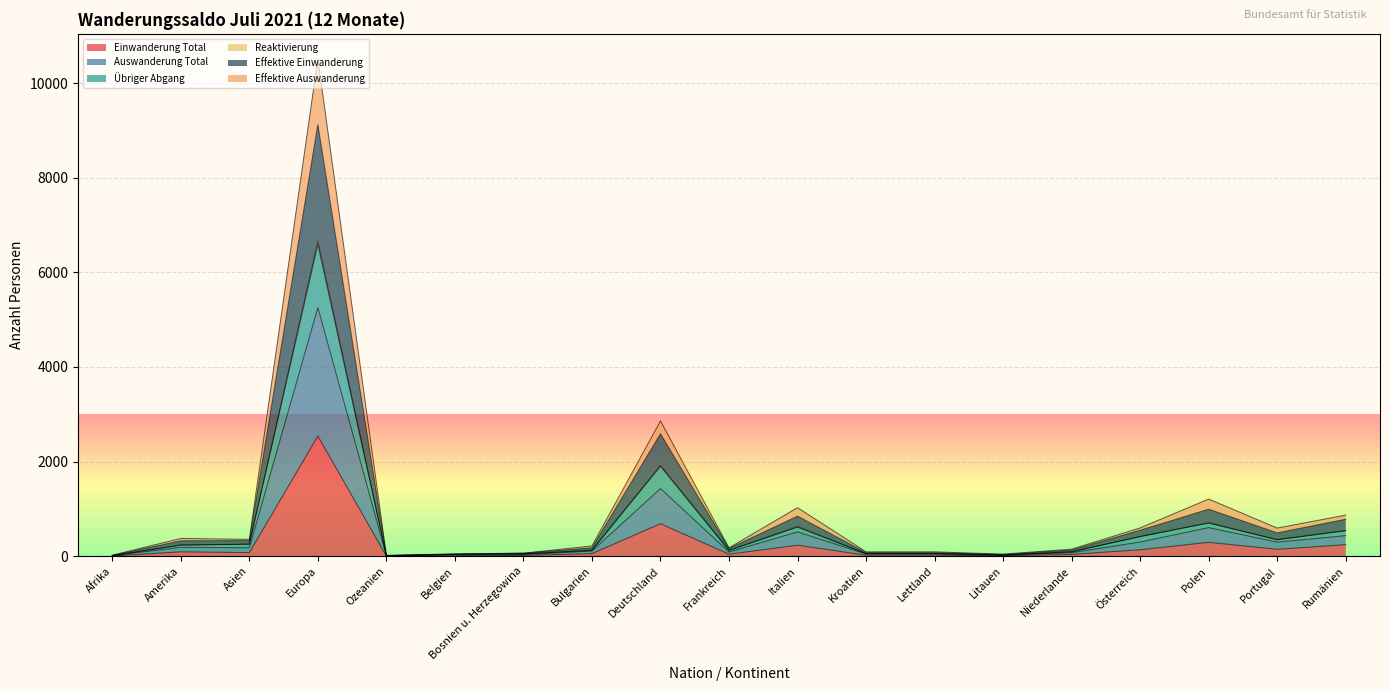

What is the difference between the maximum and minimum values in the Einwanderung Total series?

2537